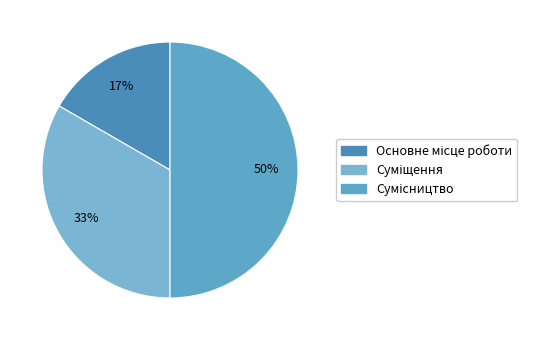

How many segments does this pie chart have?

3